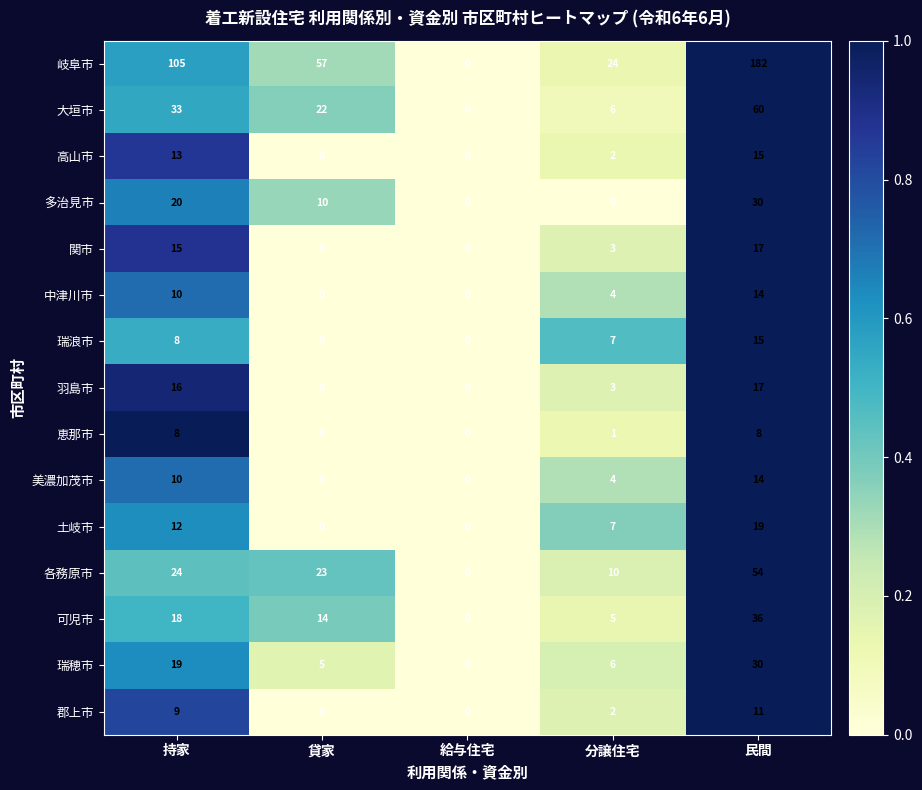

At which category is the sum across all series the highest?

民間